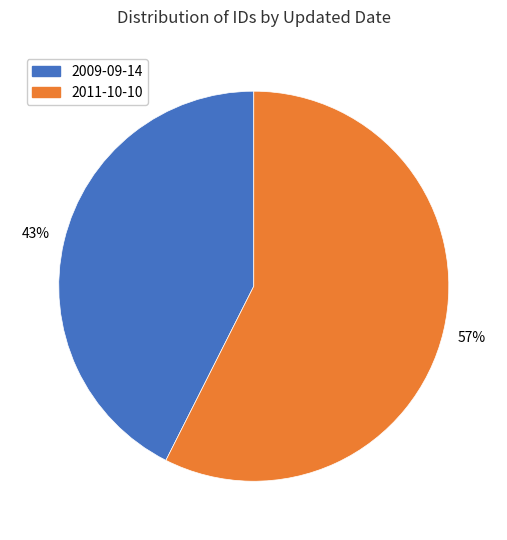

What percentage is the 2011-10-10 slice, to the nearest percent?

57%